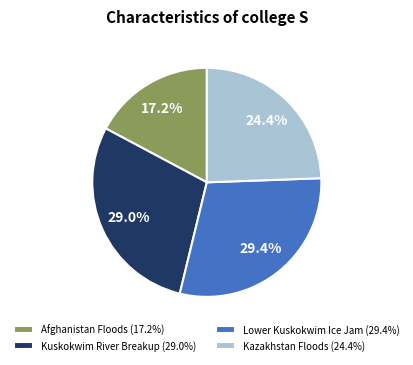

How many slices are in this pie chart?

4